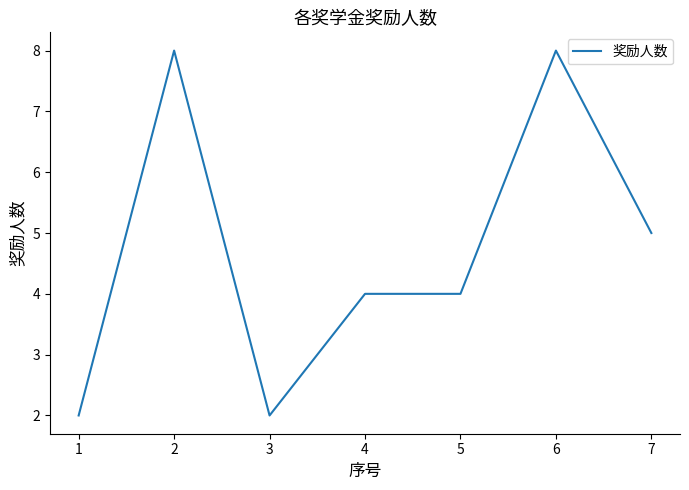

What is the ratio of the value at 4 to the value at 2?

0.5